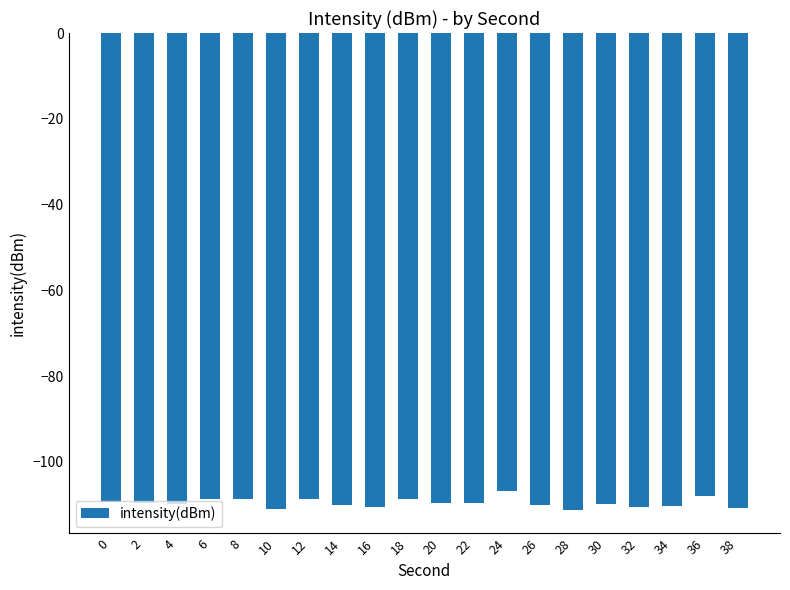

How many categories are shown in the chart?

20